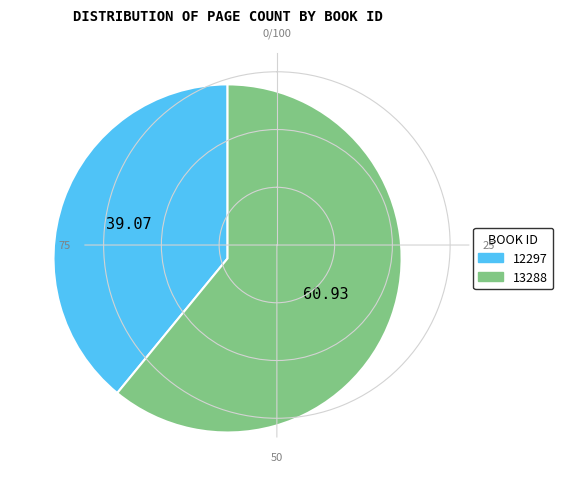

Is there a majority slice in this chart?

Yes